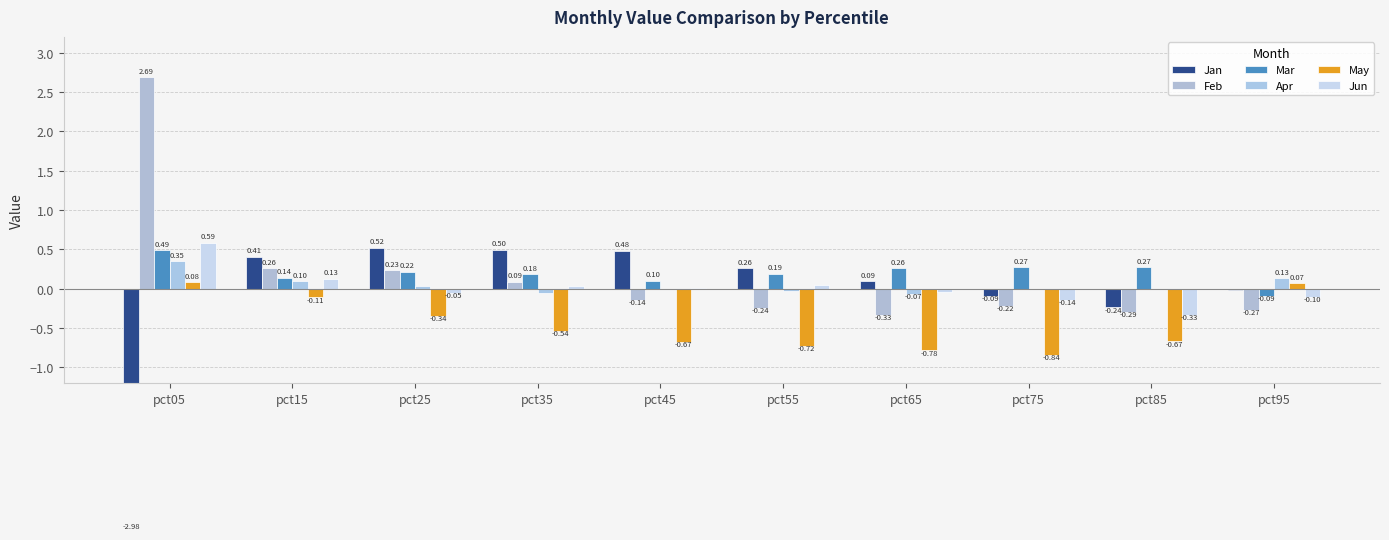

At which label does Mar first exceed 0?

pct05